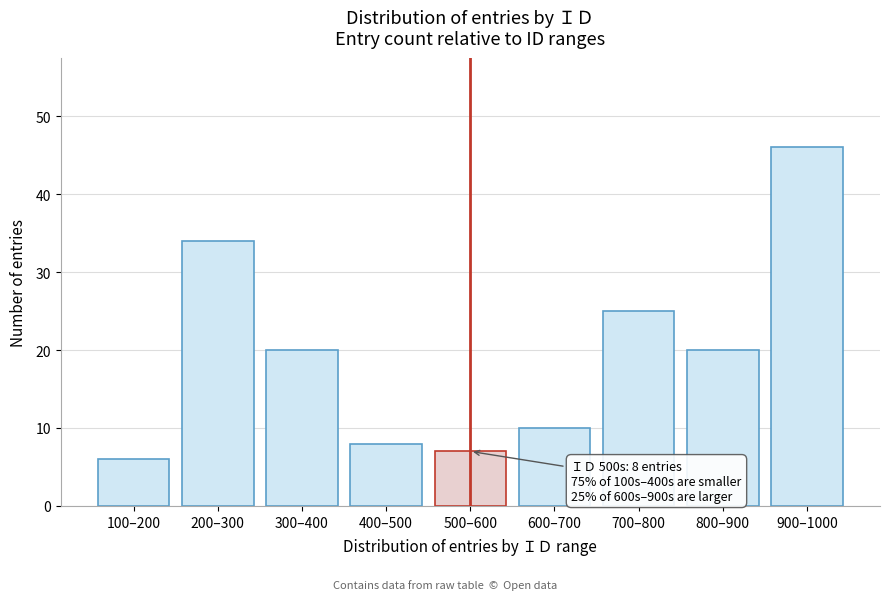

Reading left to right, transcribe all the data shown in this chart.

6	34	20	8	7	10	25	20	46